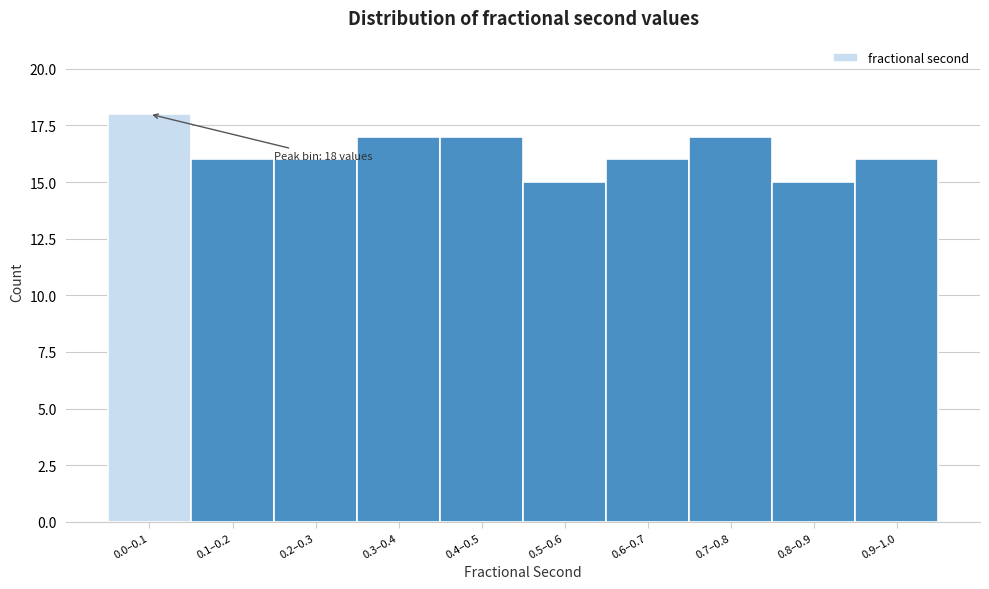

Reading left to right, what are all the values shown in this chart?

18	16	16	17	17	15	16	17	15	16